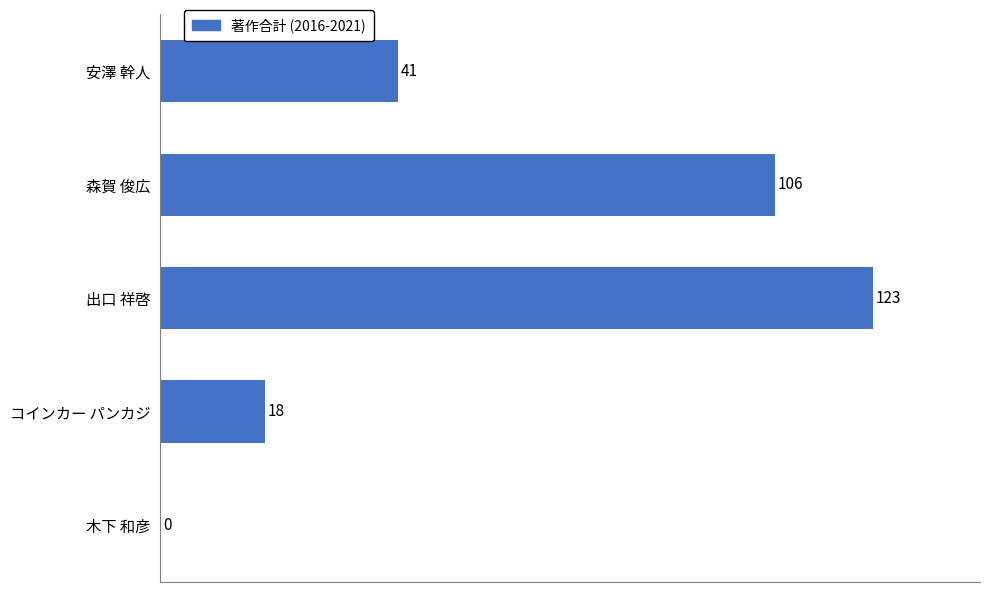

How many positive values are there?

4